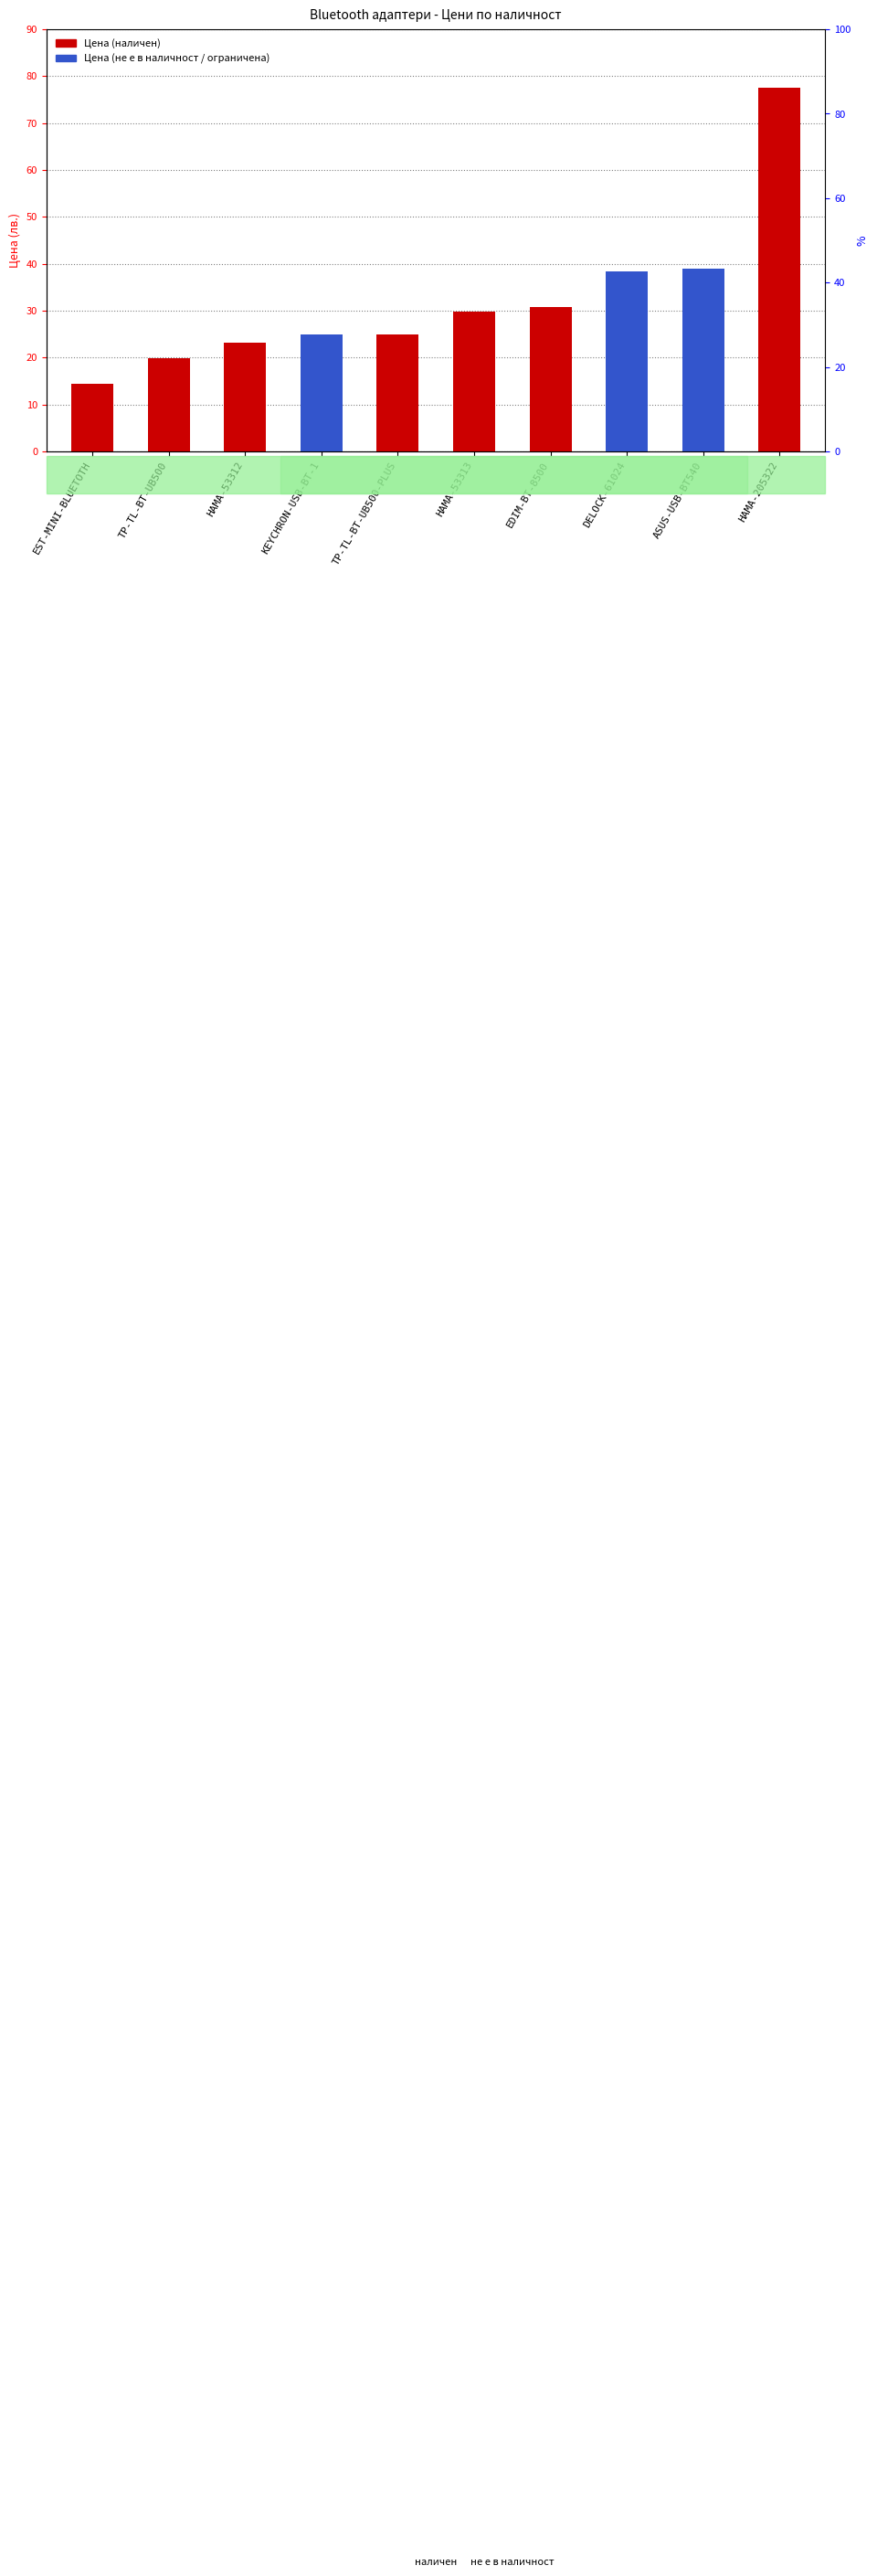

At EST-MINI-BLUETOTH, list the series in order from largest to smallest.

Цена (наличен), Цена (не е в наличност / ограничена)